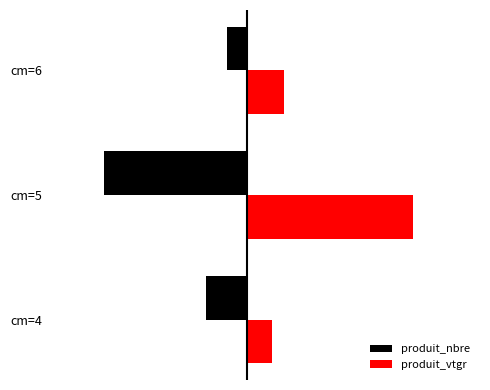

Which series has the largest total across all categories?

produit_vtgr